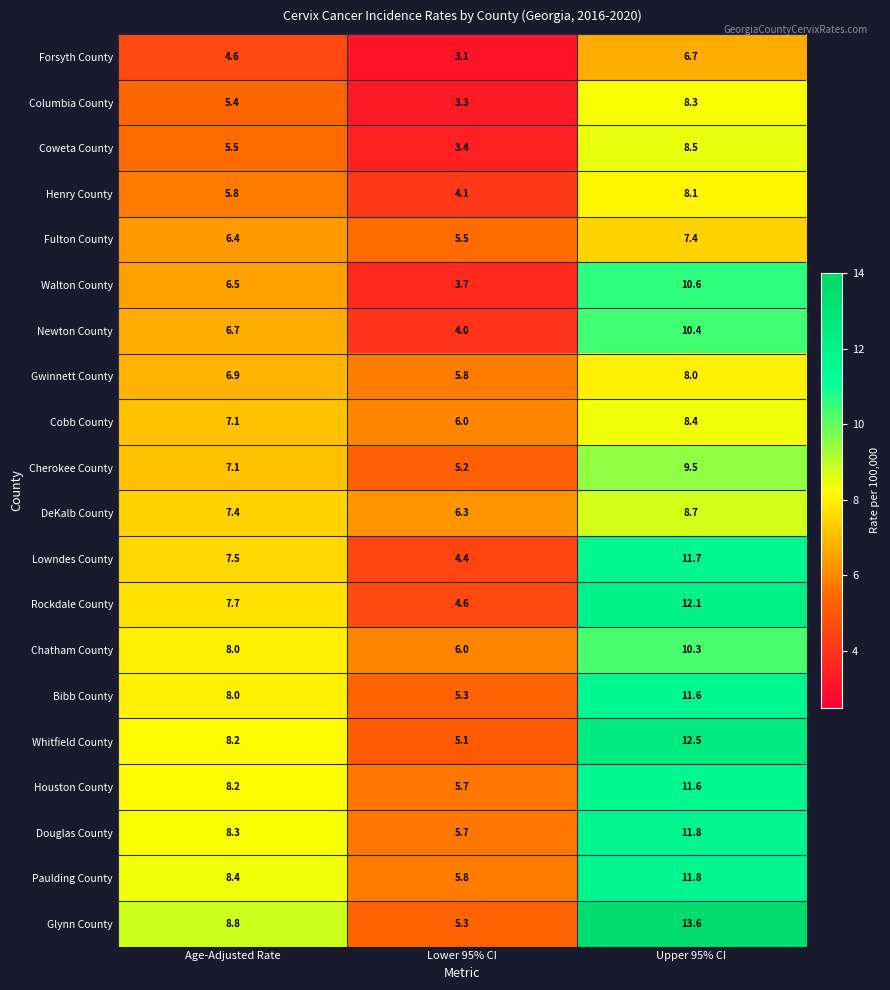

What is the minimum value for DeKalb County?

6.3